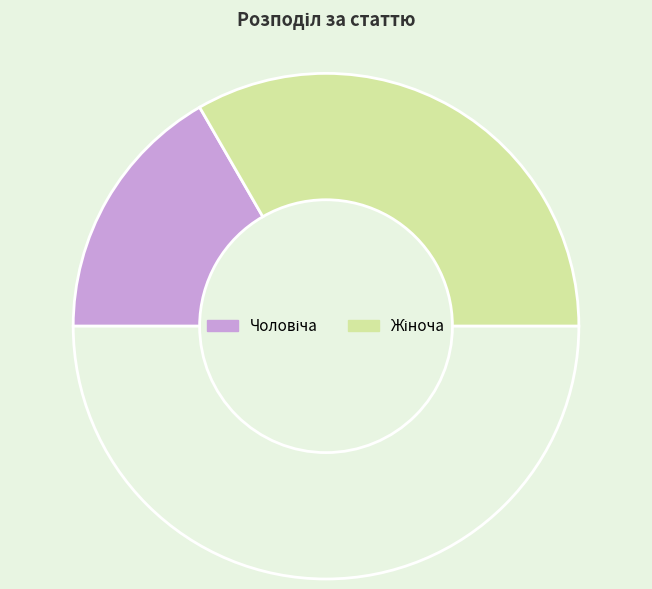

How many slices are in this pie chart?

3